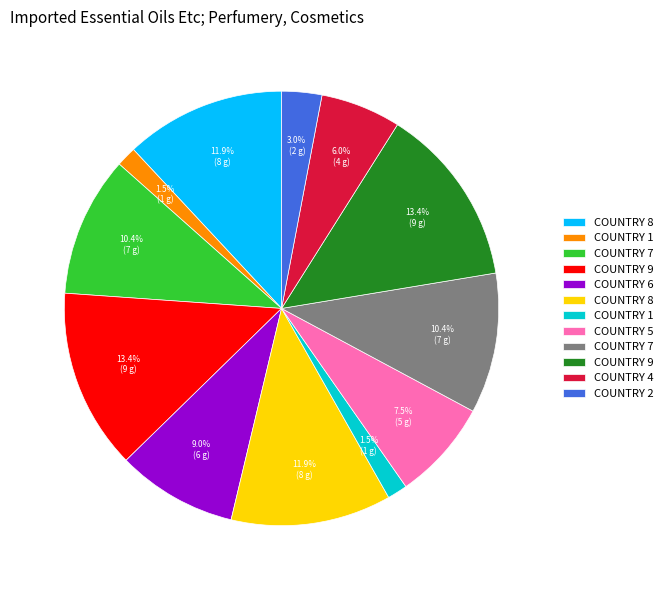

Does any single category account for the majority?

No